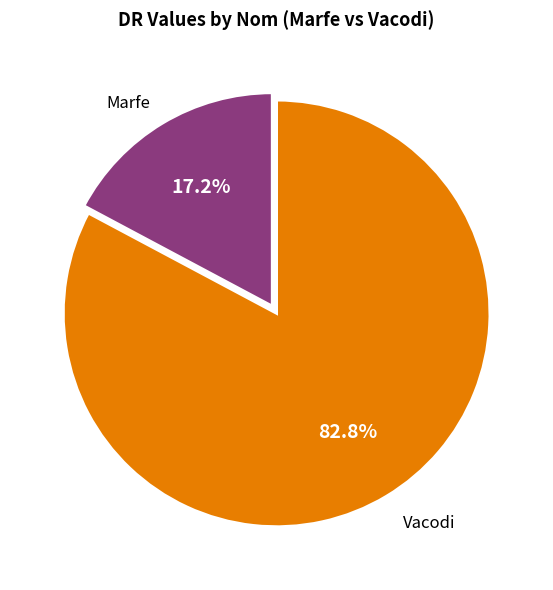

To the nearest percent, what is the average slice percentage?

50%